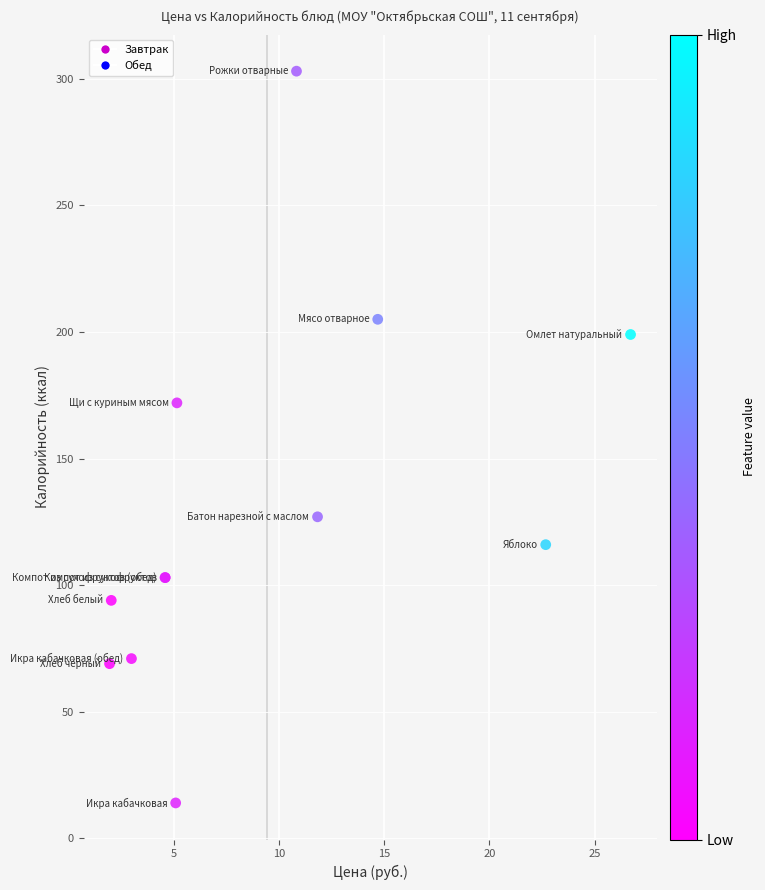

What Y value in the scatter plot is closest to 158?

172